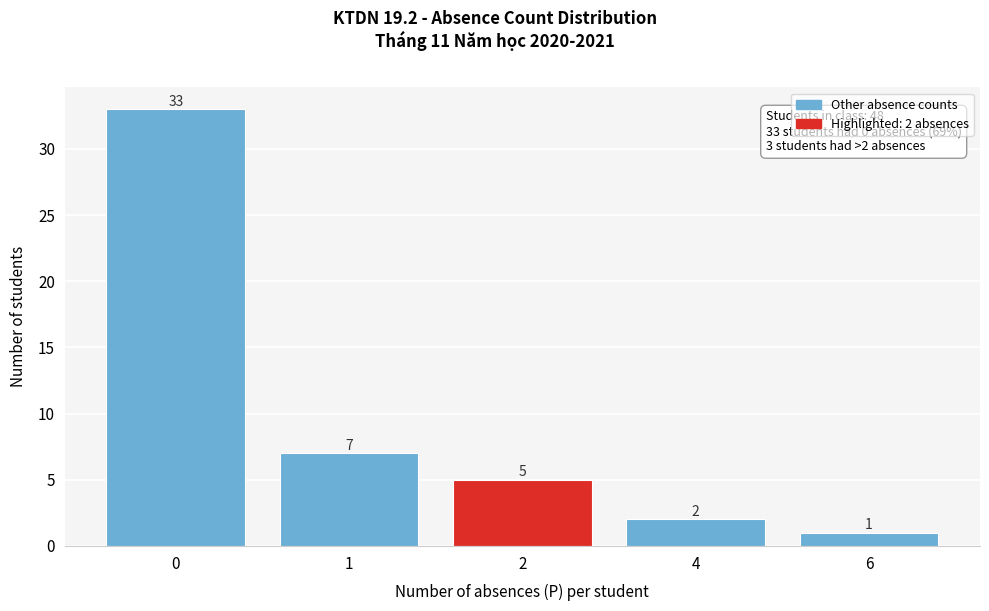

Reading left to right, list all the values displayed in this chart.

33	7	5	2	1